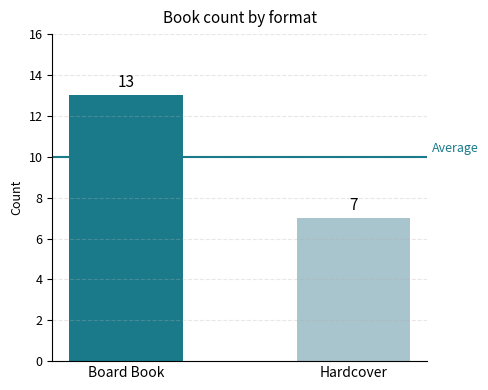

What is the greatest value displayed?

13